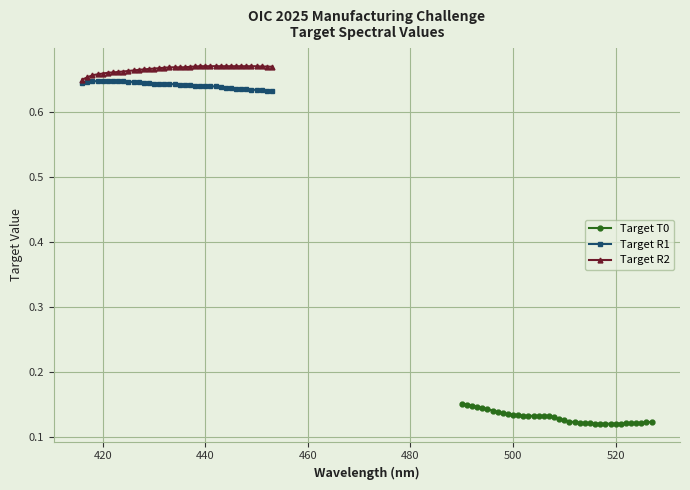

Does the chart display data point markers on the line(s)?

Yes